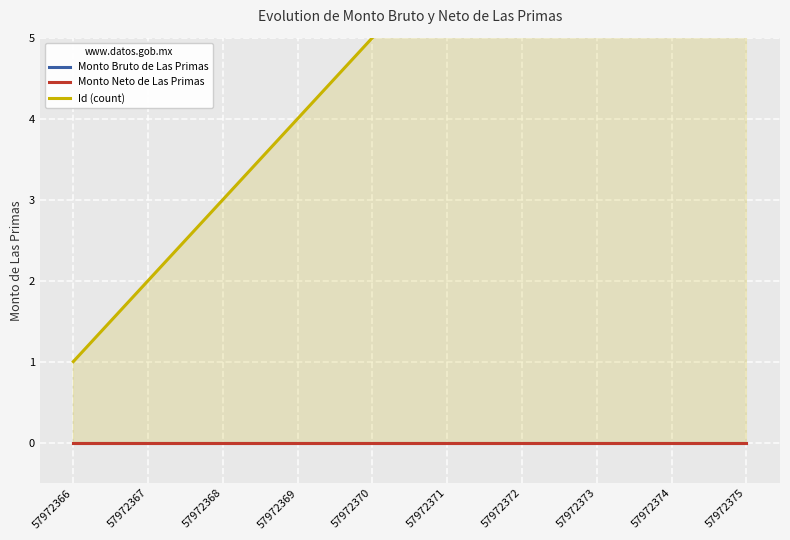

Which series has the widest spread of values?

Id (count)